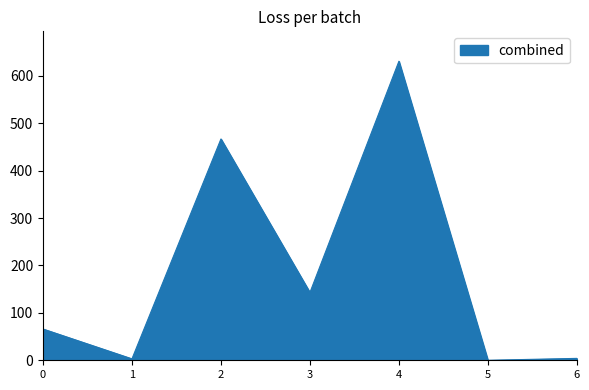

Does the chart display data point markers on the line(s)?

No